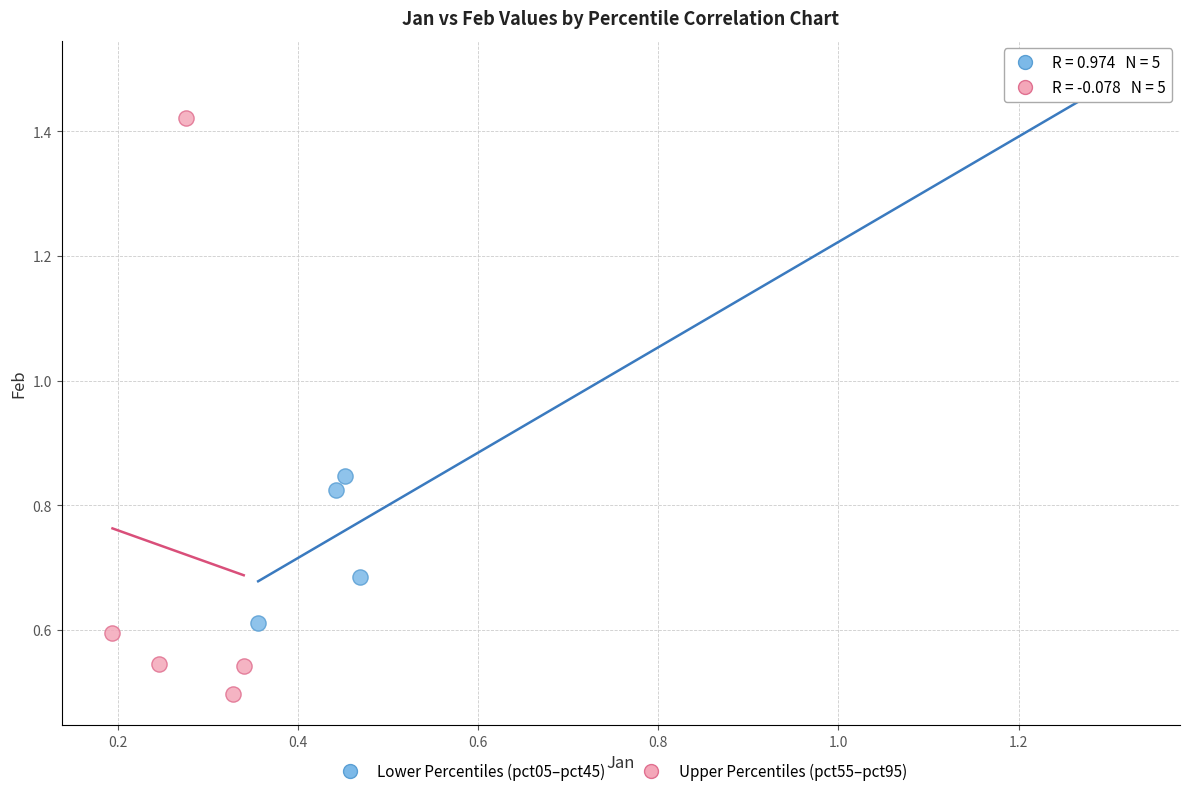

Which series reaches the maximum Y coordinate?

Lower Percentiles (pct05–pct45)